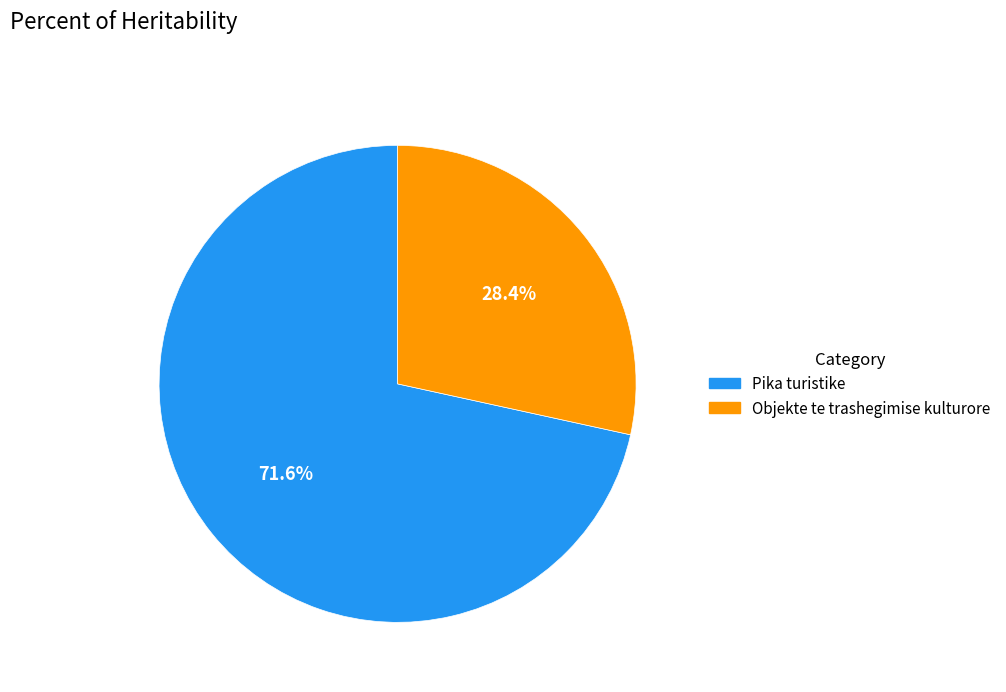

Is it true that Objekte te trashegimise kulturore is 28% of the pie?

True